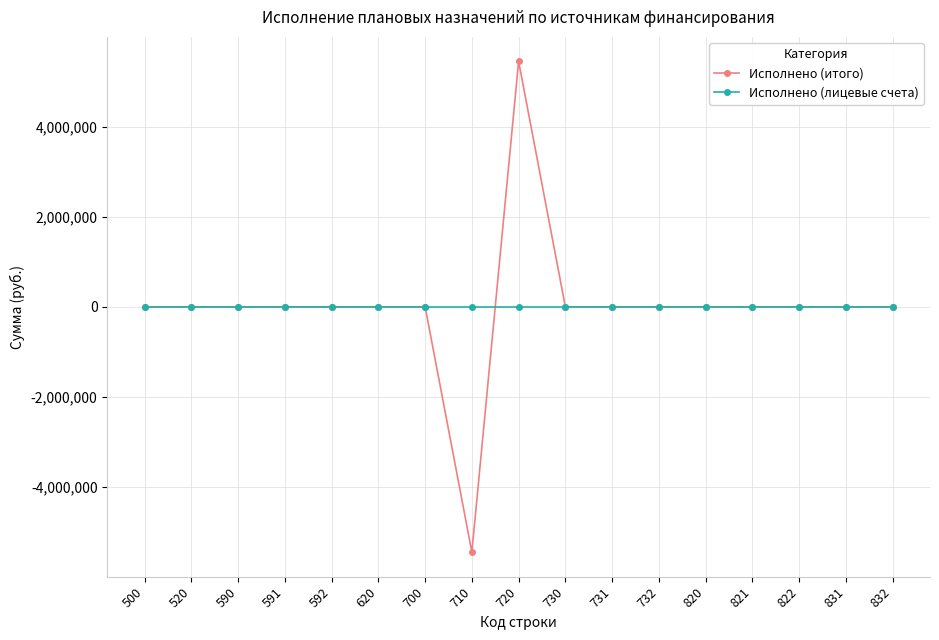

Reading left to right, list all the values displayed in this chart.

Исполнено (итого): 0.0	0.0	0.0	0.0	0.0	0.0	0.0	-5450332.4	5450332.4	0.0	0.0	0.0	0.0	0.0	0.0	0.0	0.0
Исполнено (лицевые счета): 0.0	0.0	0.0	0.0	0.0	0.0	0.0	0.0	0.0	0.0	0.0	0.0	0.0	0.0	0.0	0.0	0.0